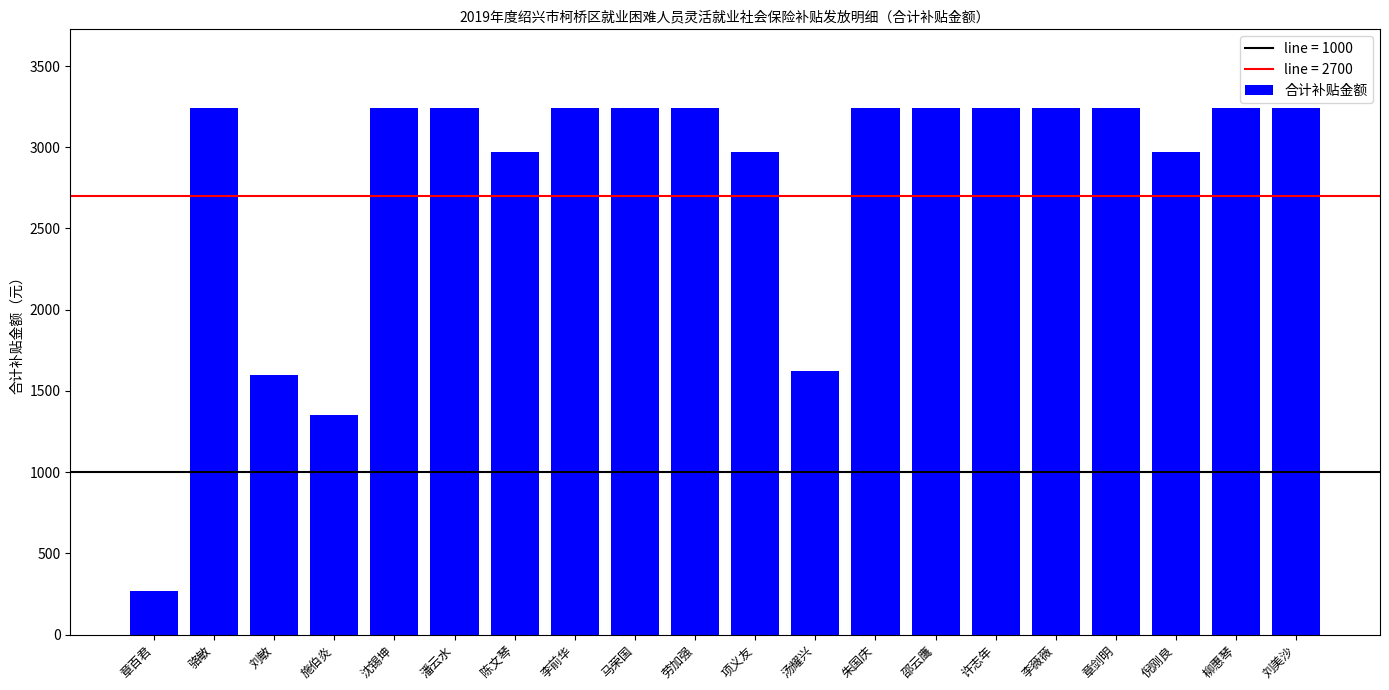

What is the change in value from 章百君 to 倪刚良?

+2700